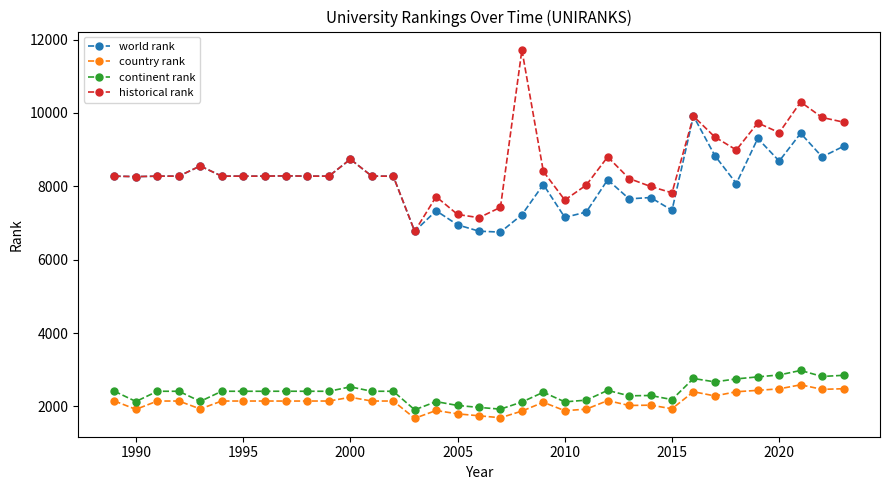

At how many categories does at least one series exceed 5141?

35